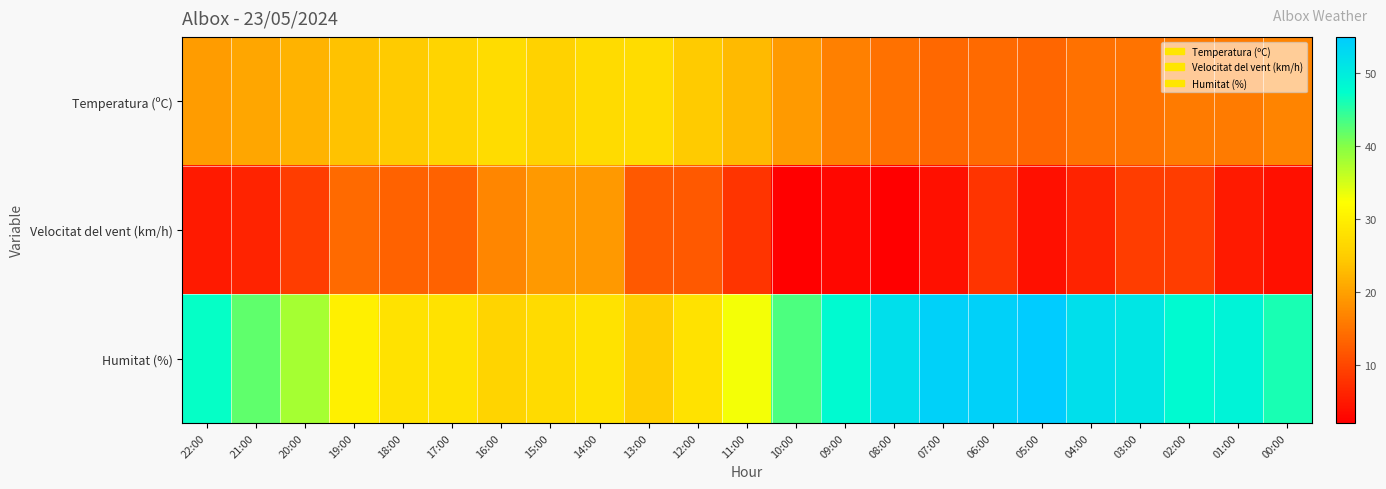

Which series has the largest total across all categories?

Humitat (%)